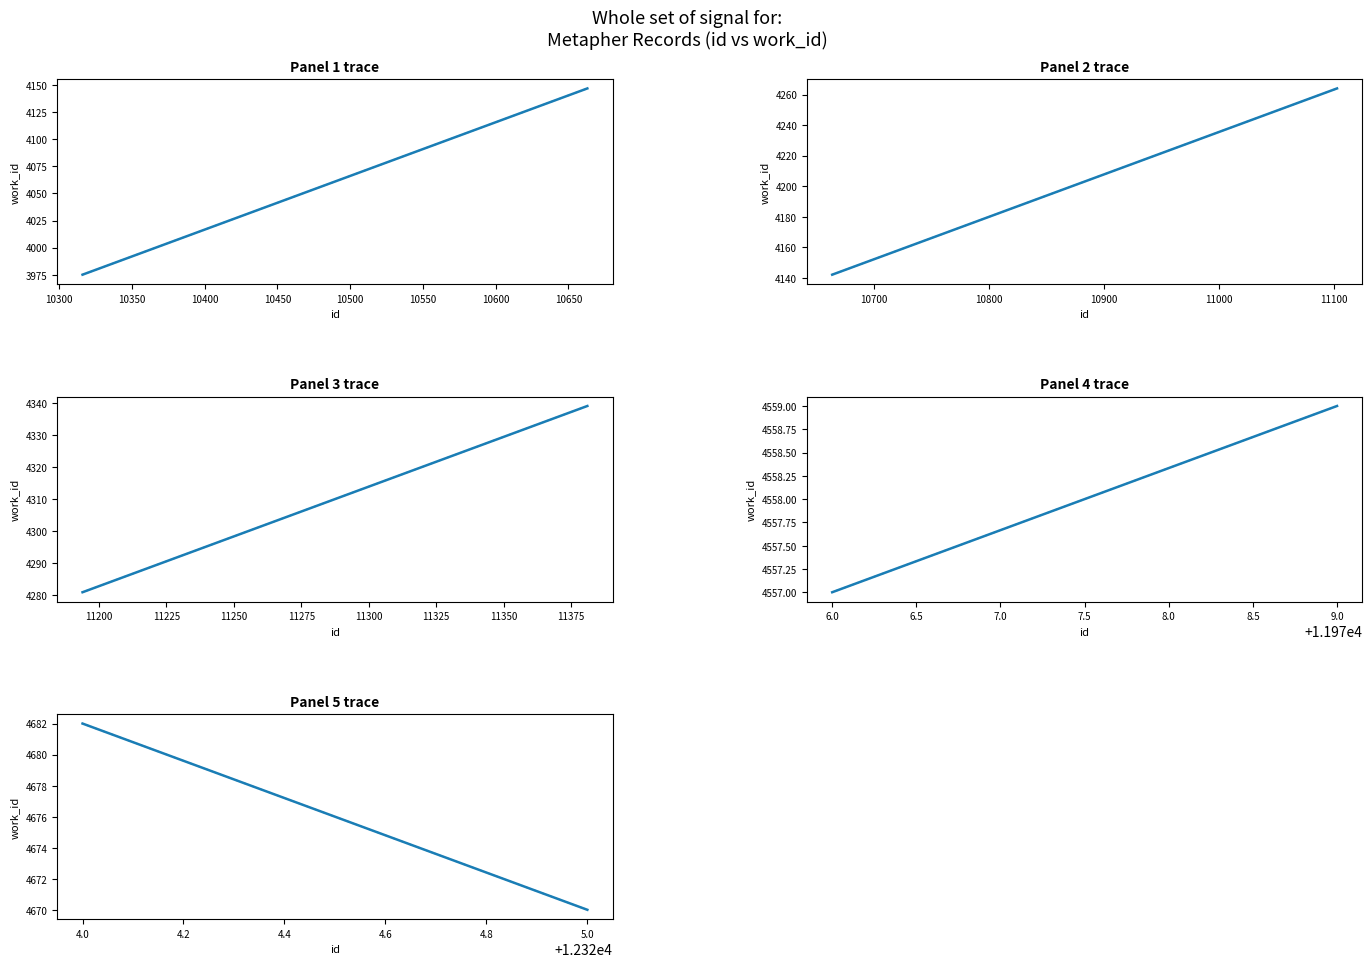

At how many categories does at least one series exceed 4672?

1